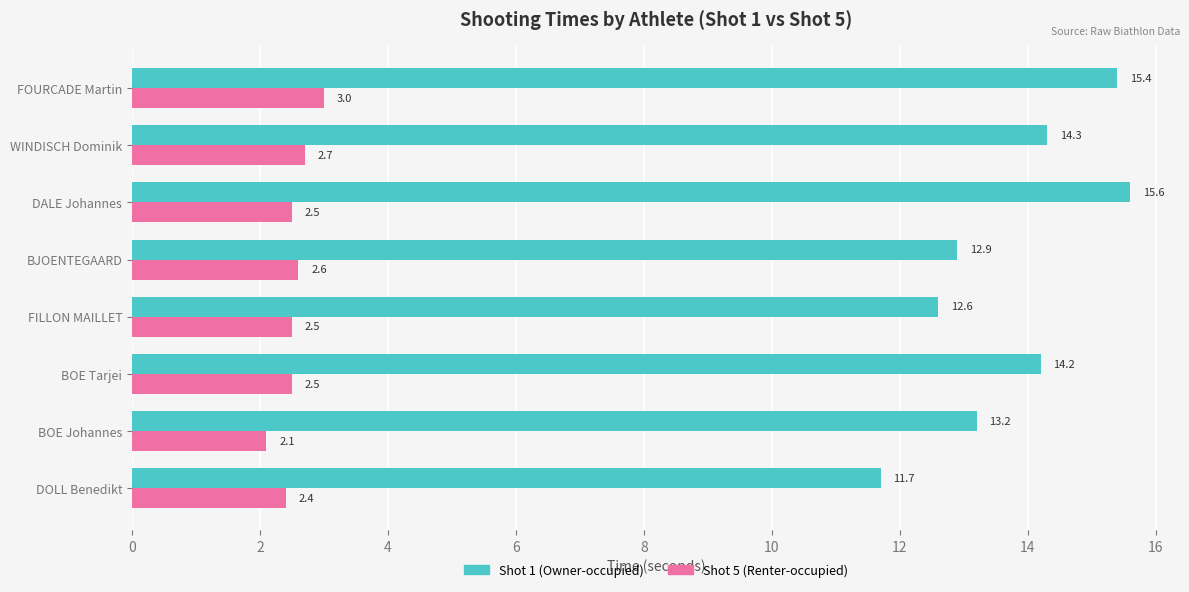

True or false: Shot 5 (Renter-occupied) has a value of 2.4 at DOLL Benedikt.

True